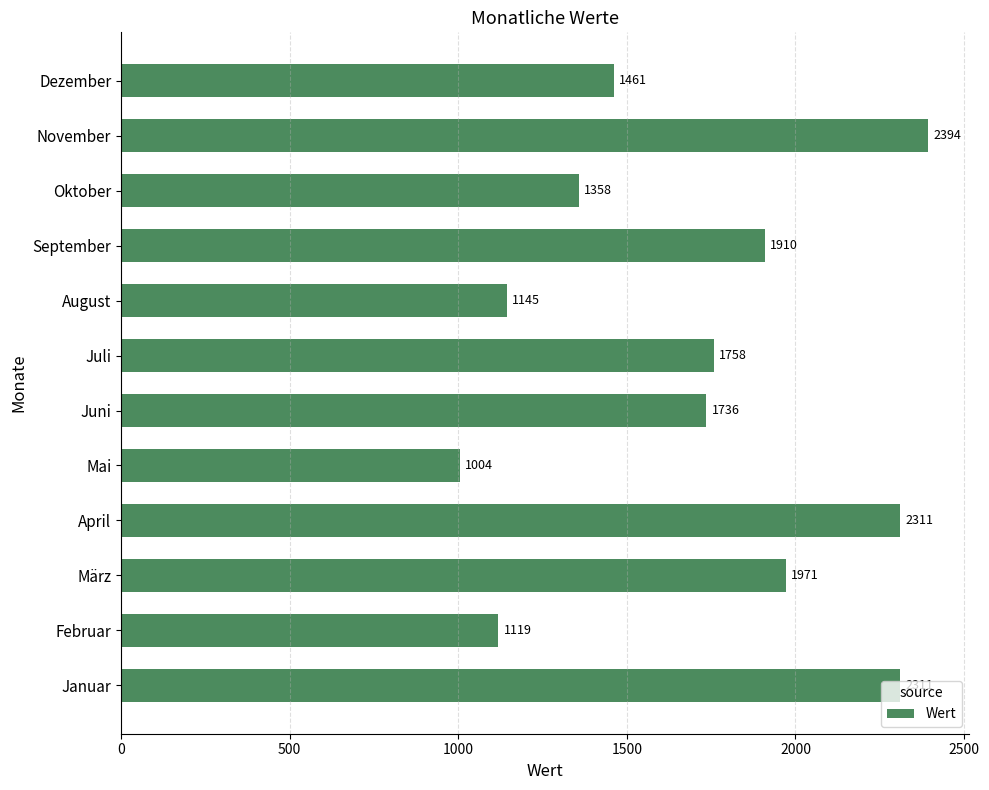

True or false: the data shows 1904 at Oktober.

False